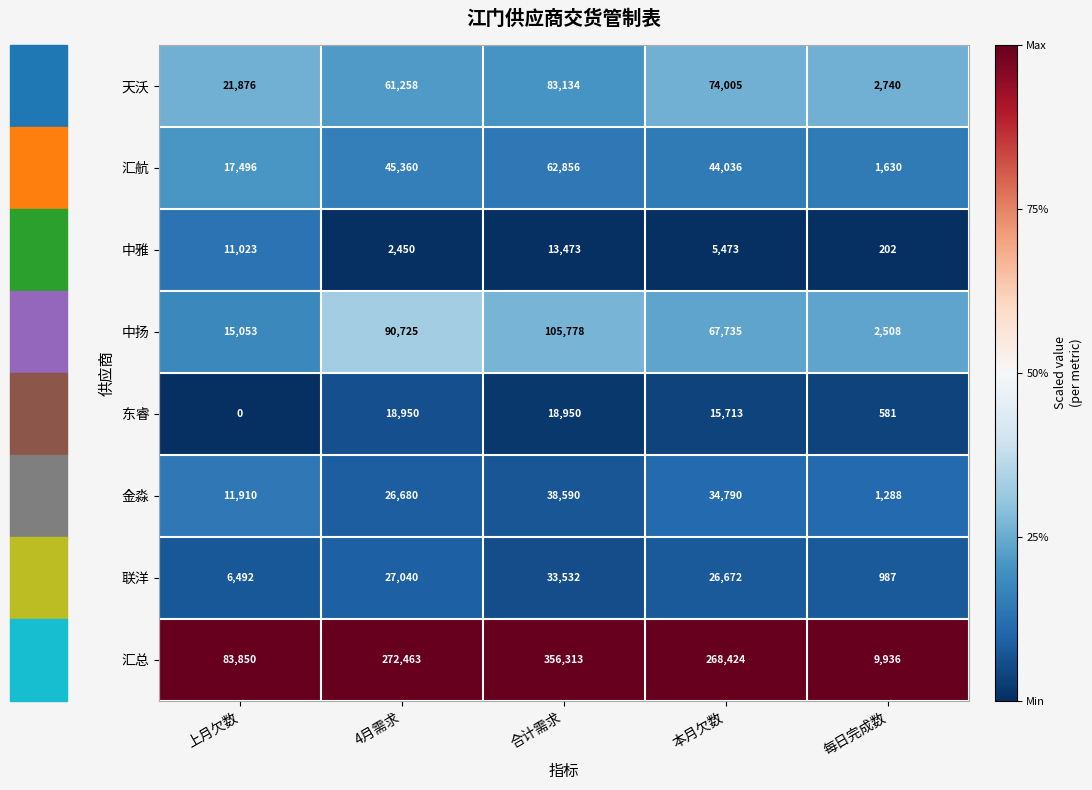

Count the number of data series in this chart.

8